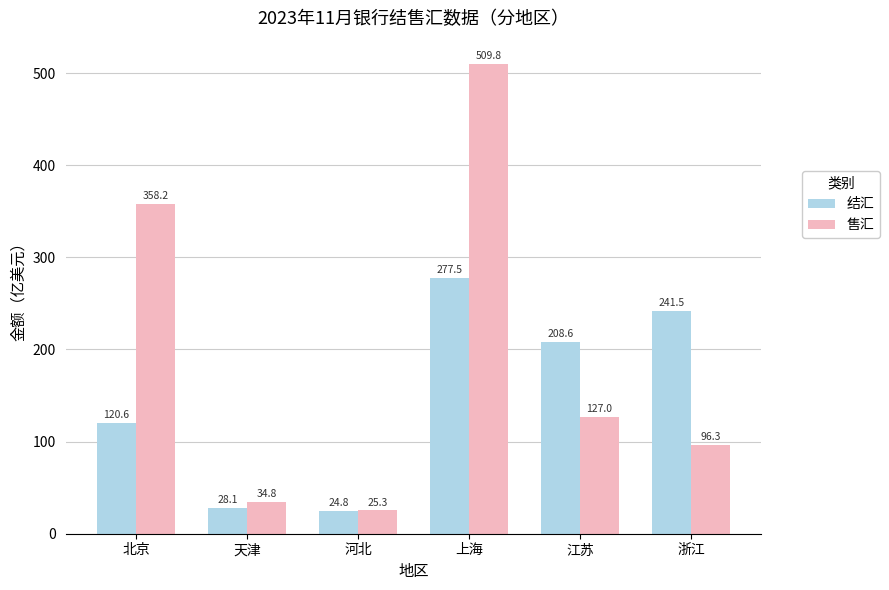

Which series has the widest spread of values?

售汇